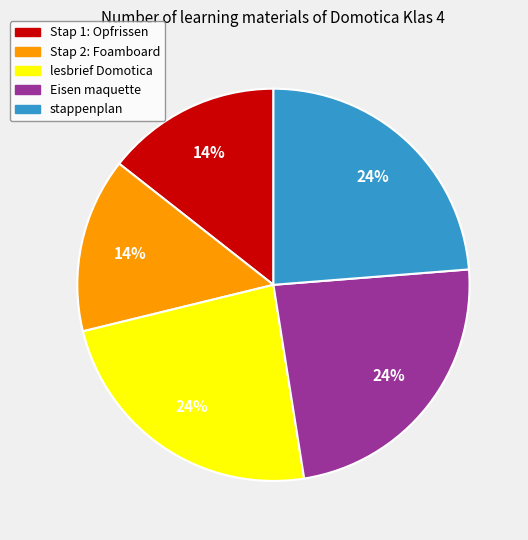

Combined, do Eisen maquette and Stap 1: Opfrissen account for over 50%?

No